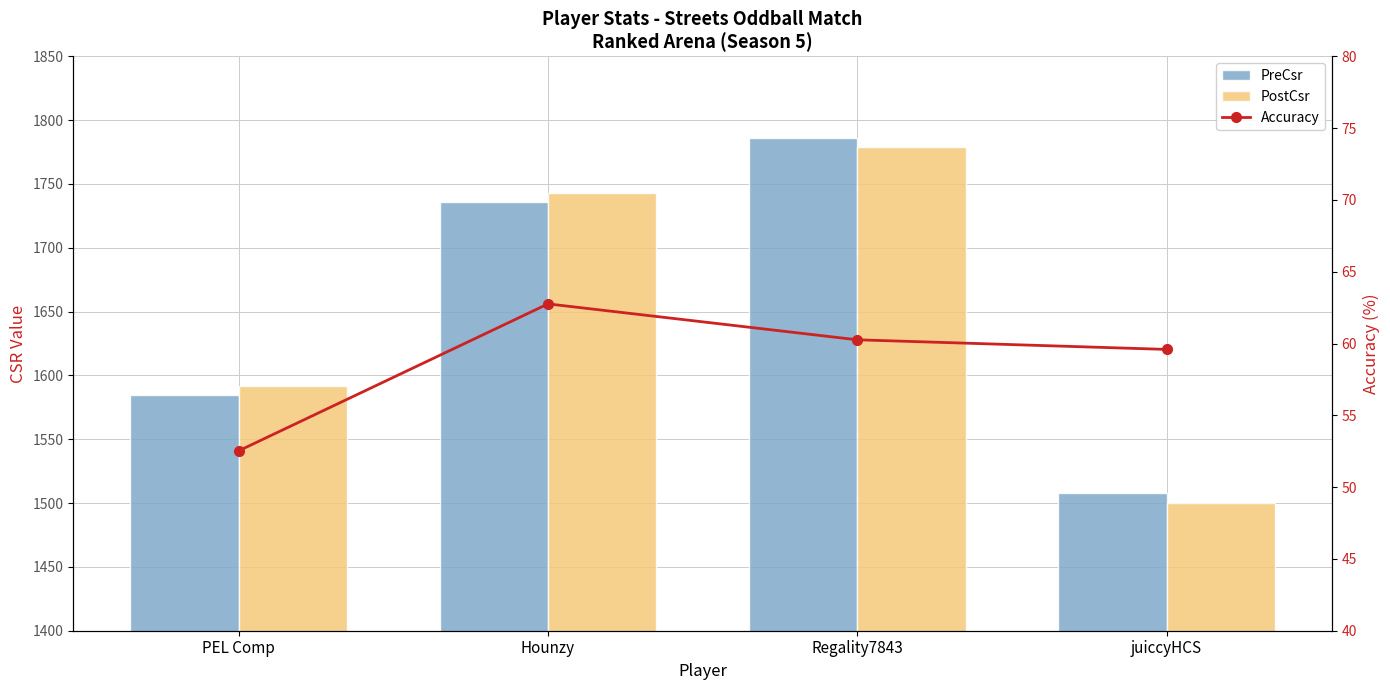

What is the difference between the second highest and second lowest values in the PostCsr series?

151.0